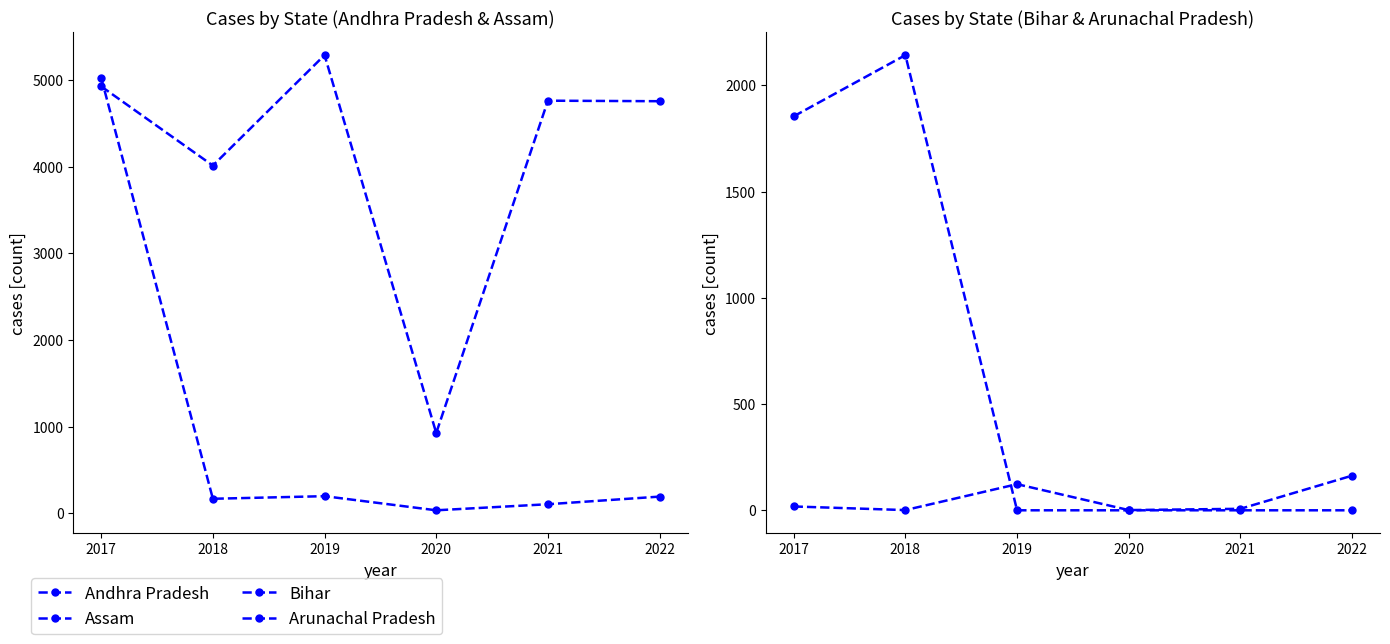

What is the average value of the Bihar series?

666